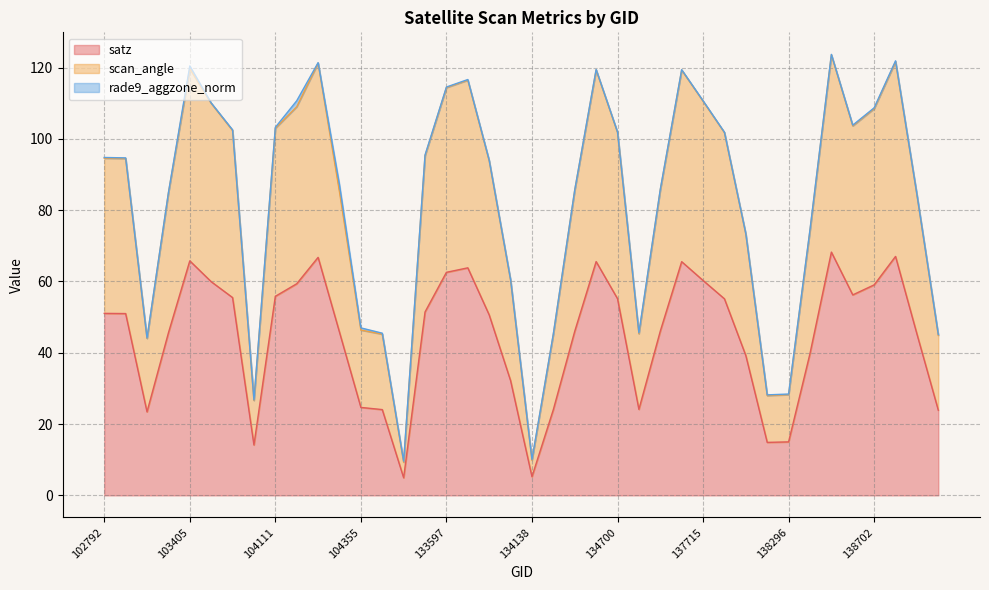

Where does the scan_angle series first go above 94?

102792